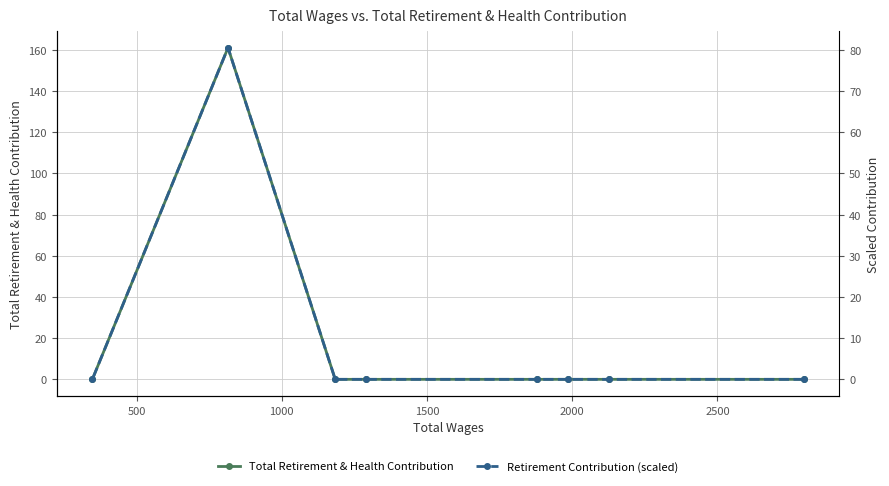

True or false: Total Retirement & Health Contribution and Retirement Contribution (scaled) intersect in this chart.

False